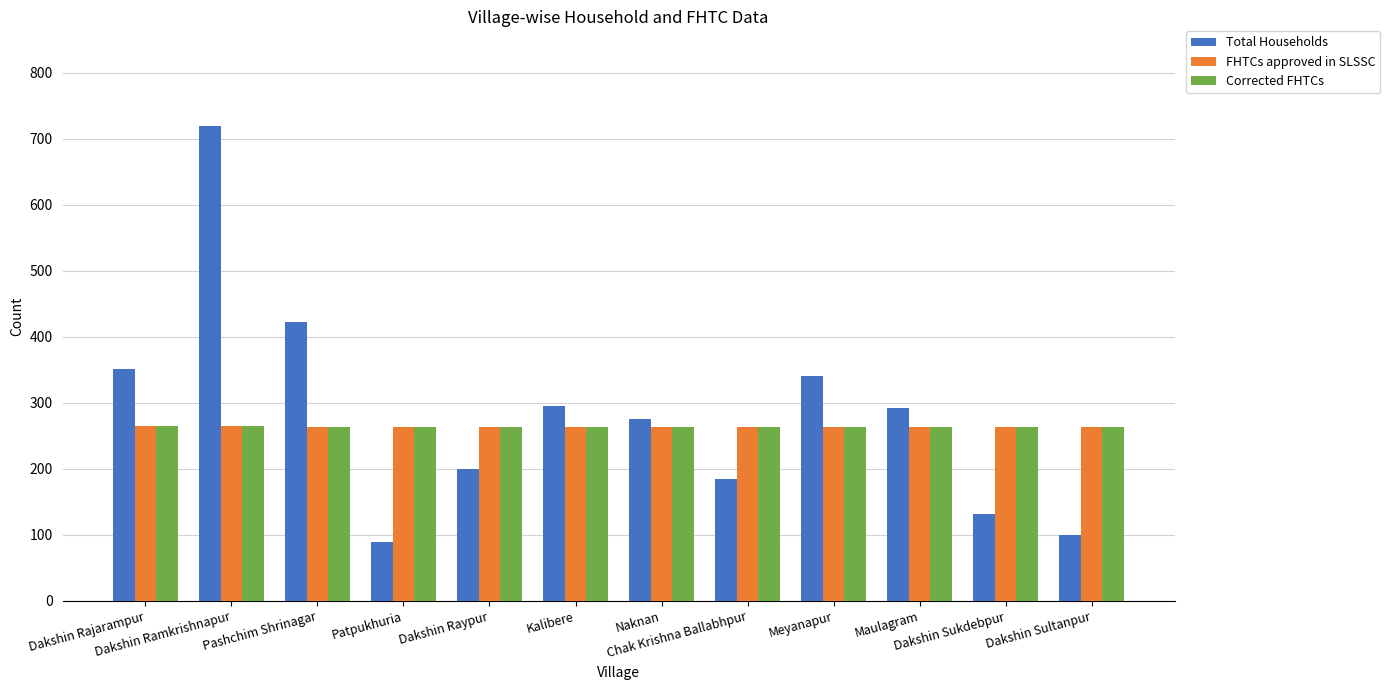

Which label corresponds to the smallest value in the chart?

Patpukhuria